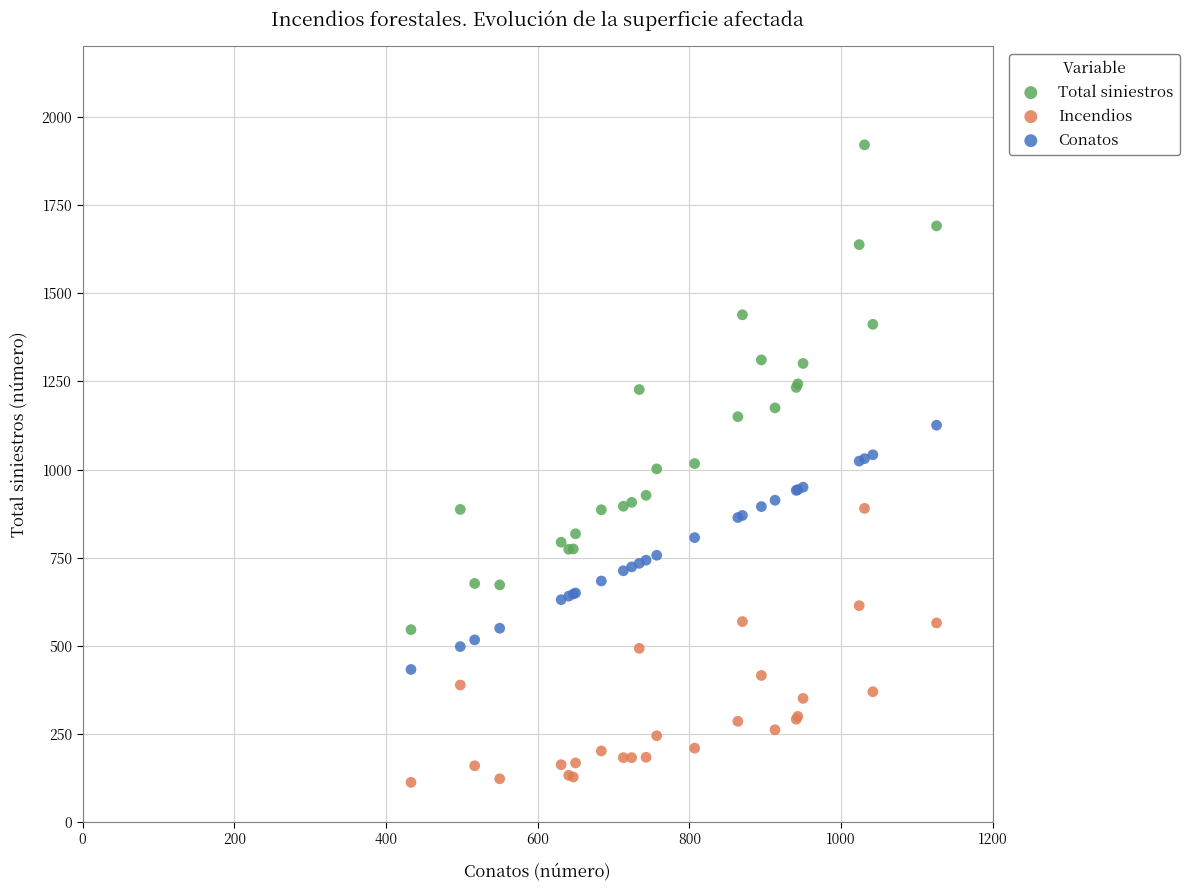

Which series reaches the maximum Y coordinate?

Total siniestros